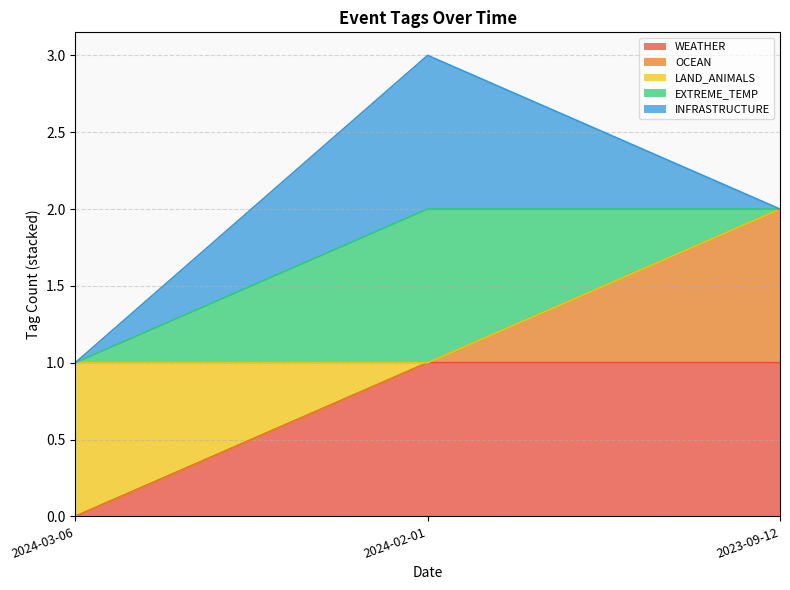

What position from the right is 2024-02-01?

2